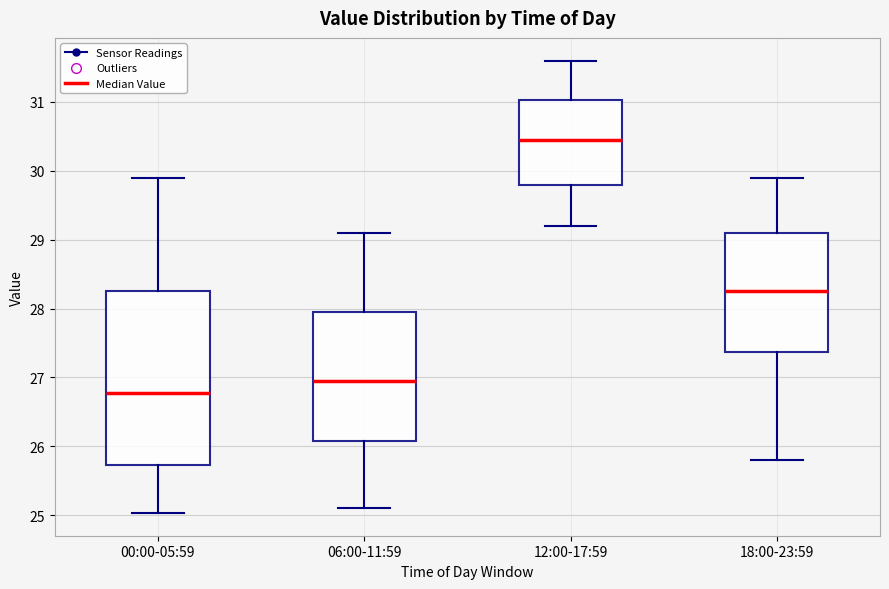

Reading left to right, transcribe this box plot: for each box, give where its median line is, the range the box spans, and where its two whiskers end, as read against the y-axis. The values are not printed on the chart, so give them approximately, as read against the axis.

00:00-05:59: median 26.8, box 25.7 to 28.2, whiskers 25.0 to 29.9
06:00-11:59: median 27.0, box 26.1 to 28.0, whiskers 25.1 to 29.1
12:00-17:59: median 30.5, box 29.8 to 31.0, whiskers 29.2 to 31.6
18:00-23:59: median 28.3, box 27.4 to 29.1, whiskers 25.8 to 29.9